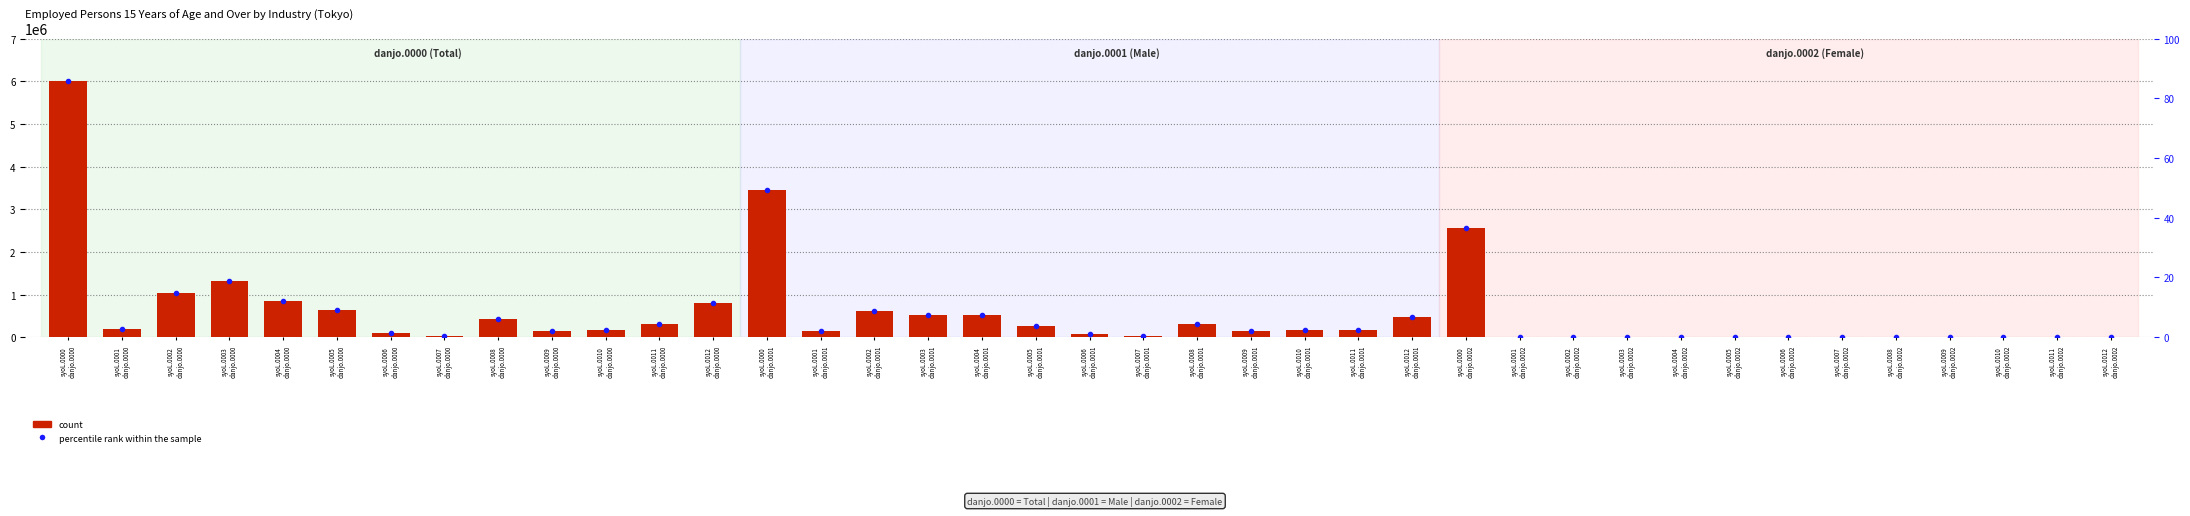

Reading left to right, list all the values displayed in this chart.

count: 6012536.0	182080.0	1041750.0	1317846.0	839563.0	645970.0	89697.0	23184.0	435559.0	154498.0	176185.0	298090.0	808114.0	3460120.0	152134.0	620728.0	530890.0	517777.0	252485.0	82886.0	16977.0	311727.0	150287.0	172738.0	172690.0	478801.0	2552416.0	0.0	0.0	0.0	0.0	0.0	0.0	0.0	0.0	0.0	0.0	0.0	0.0
percentile rank within the sample: 85.9	2.6	14.9	18.8	12.0	9.2	1.3	0.3	6.2	2.2	2.5	4.3	11.5	49.4	2.2	8.9	7.6	7.4	3.6	1.2	0.2	4.5	2.1	2.5	2.5	6.8	36.5	0.0	0.0	0.0	0.0	0.0	0.0	0.0	0.0	0.0	0.0	0.0	0.0